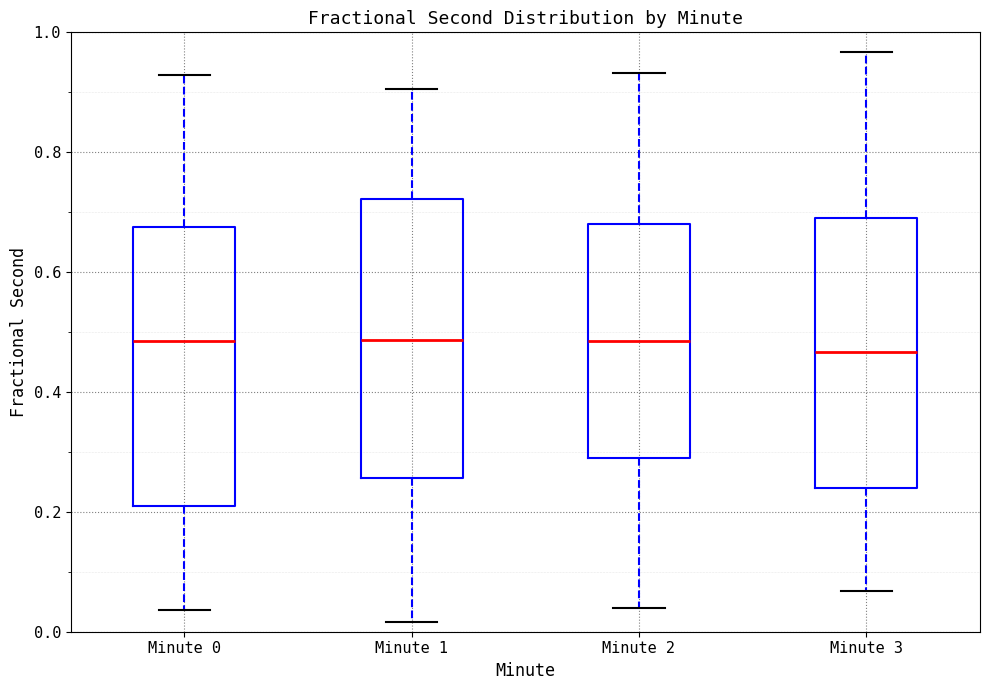

Reading left to right, transcribe this box plot: for each box, give where its median line is, the range the box spans, and where its two whiskers end, as read against the y-axis. The values are not printed on the chart, so give them approximately, as read against the axis.

Minute 0: median 0.48, box 0.20 to 0.68, whiskers 0.04 to 0.92
Minute 1: median 0.48, box 0.26 to 0.72, whiskers 0.02 to 0.90
Minute 2: median 0.48, box 0.28 to 0.68, whiskers 0.04 to 0.94
Minute 3: median 0.46, box 0.24 to 0.70, whiskers 0.06 to 0.96